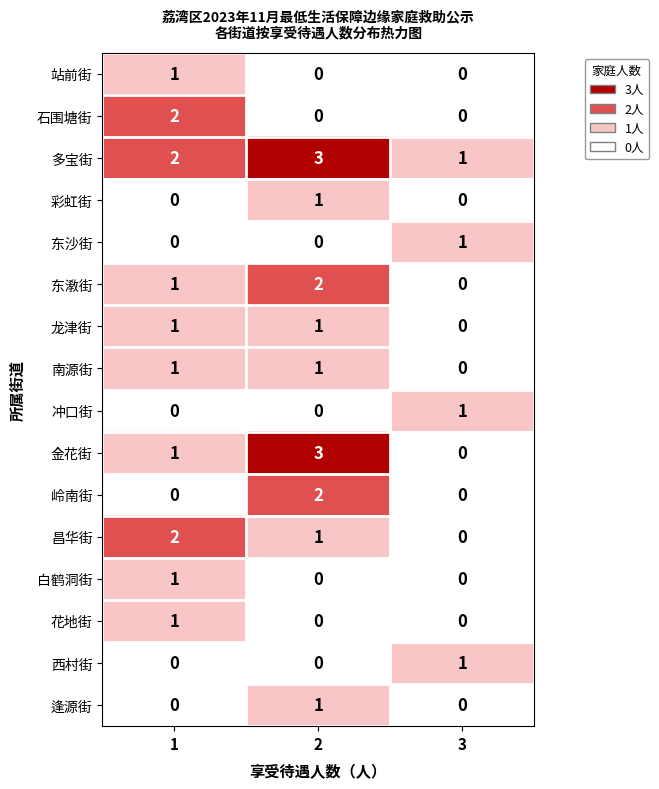

What is the spread (max minus min) of values at 2?

3